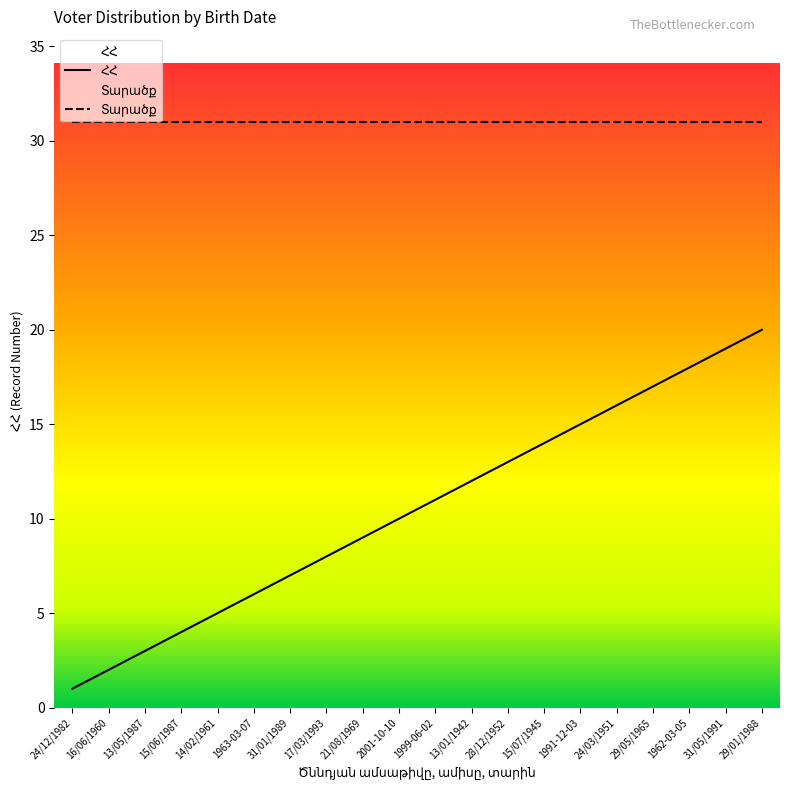

The value at 24/12/1982 is 0. True or false?

False